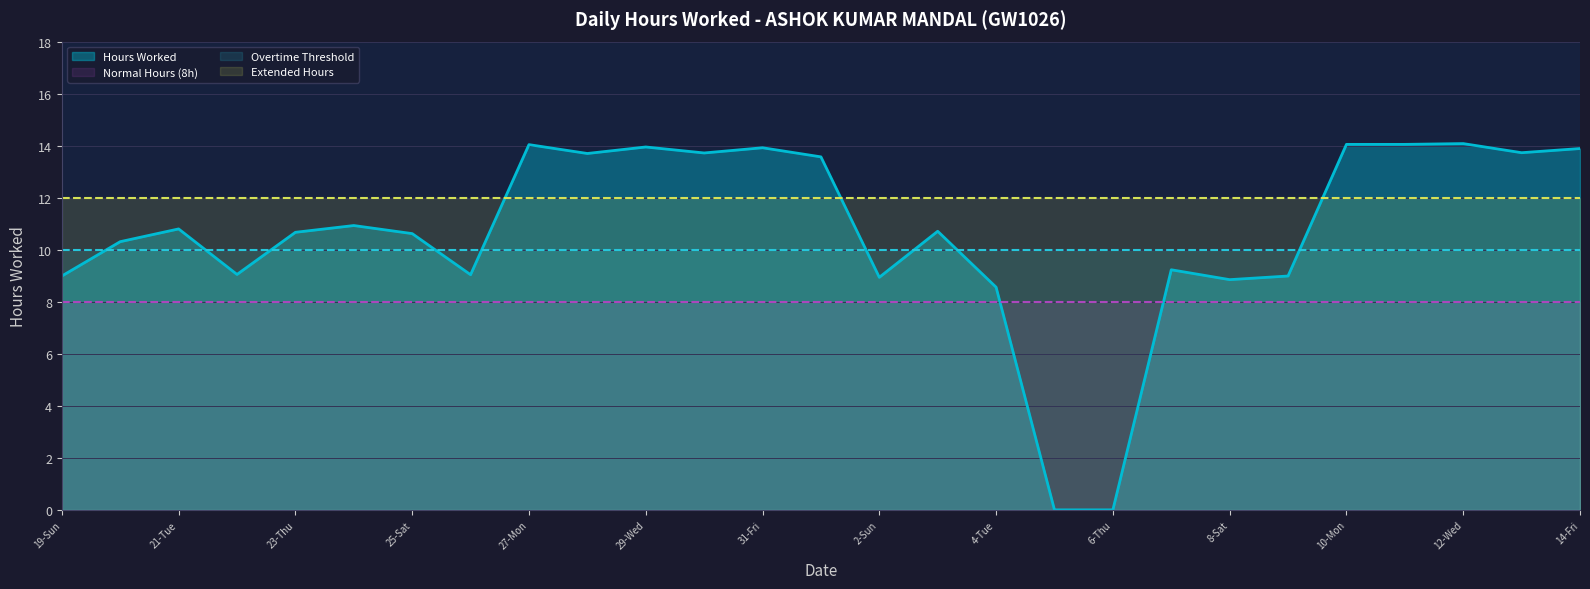

What is the difference between the maximum and minimum values?

14.1